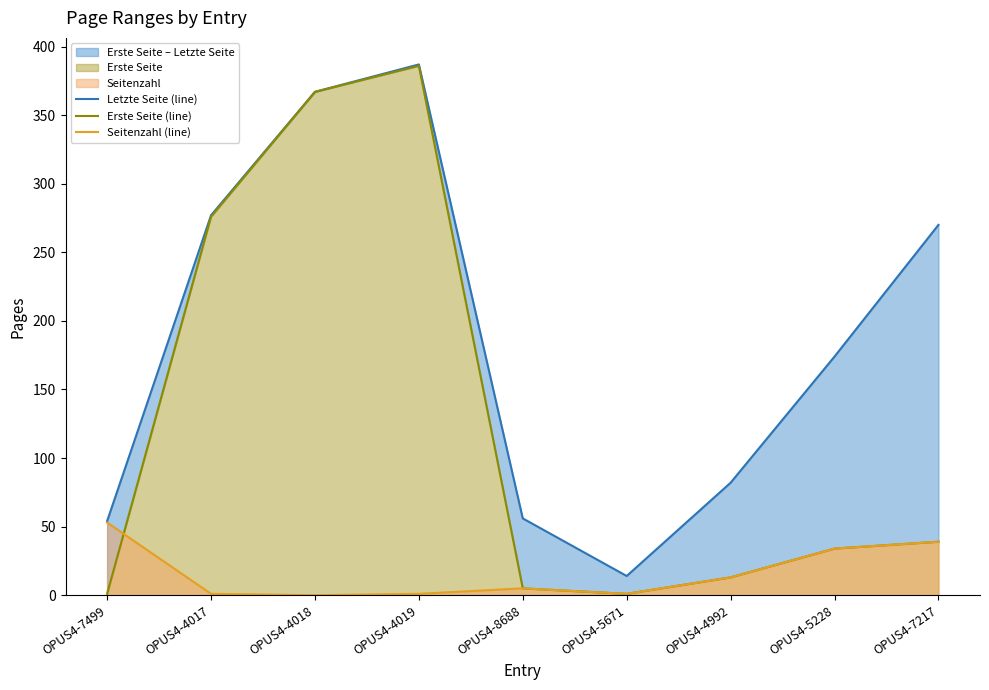

What is the difference between the highest and lowest values at OPUS4-4992?

69